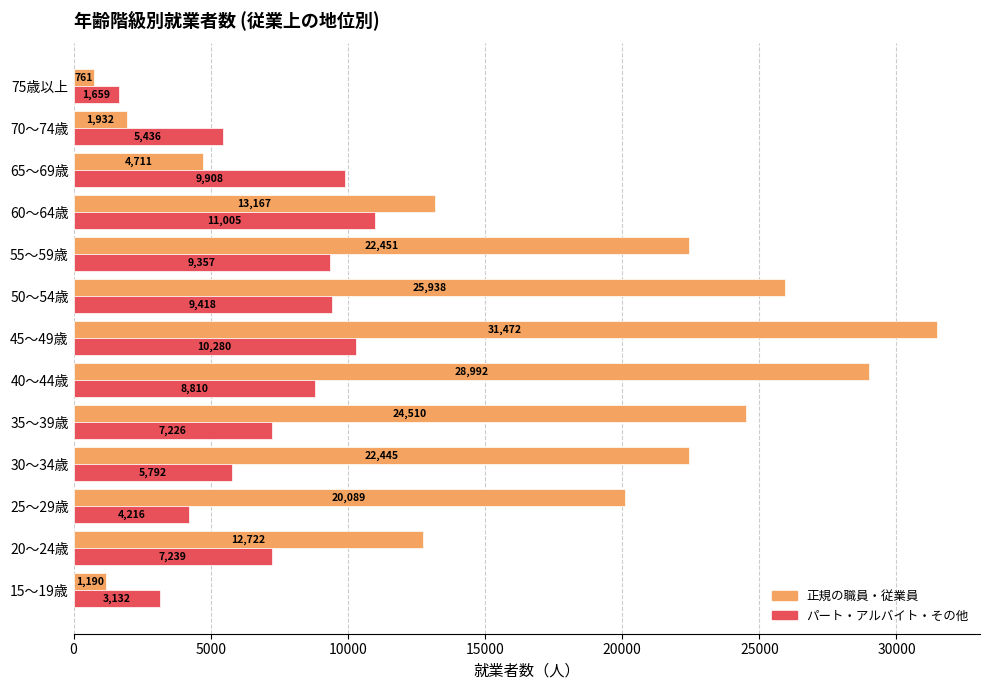

Which series has the largest total across all categories?

正規の職員・従業員